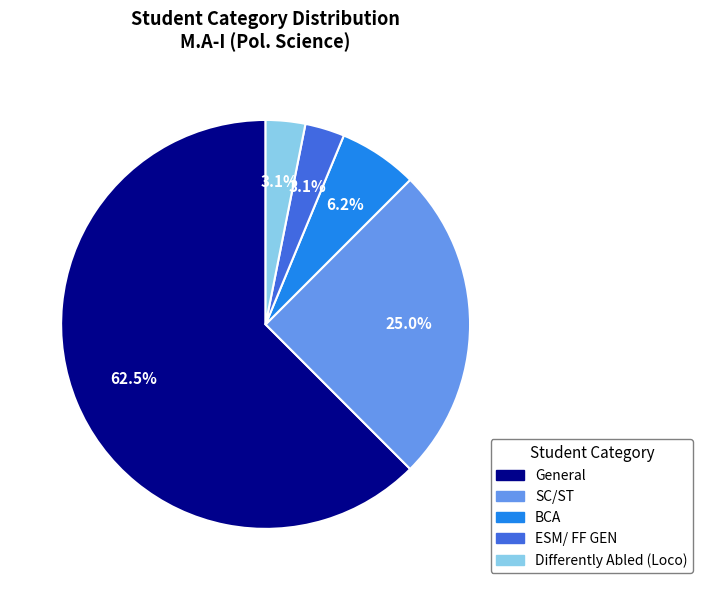

Is there a majority slice in this chart?

Yes